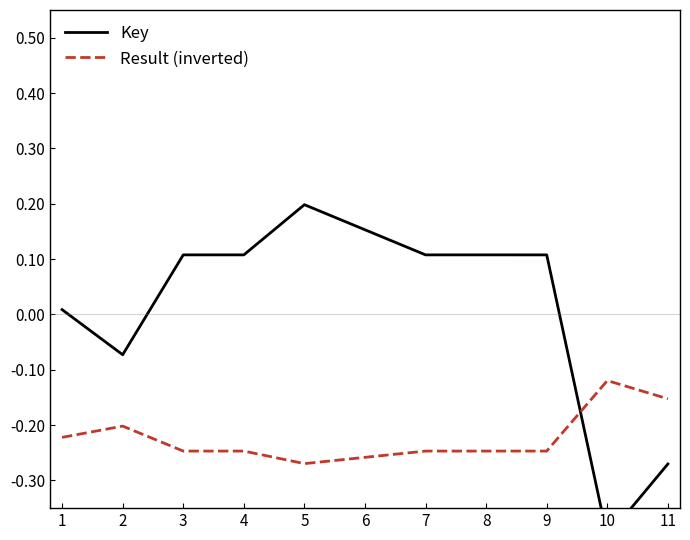

The value of Result (inverted) at 11 is -0.1. True or false?

False